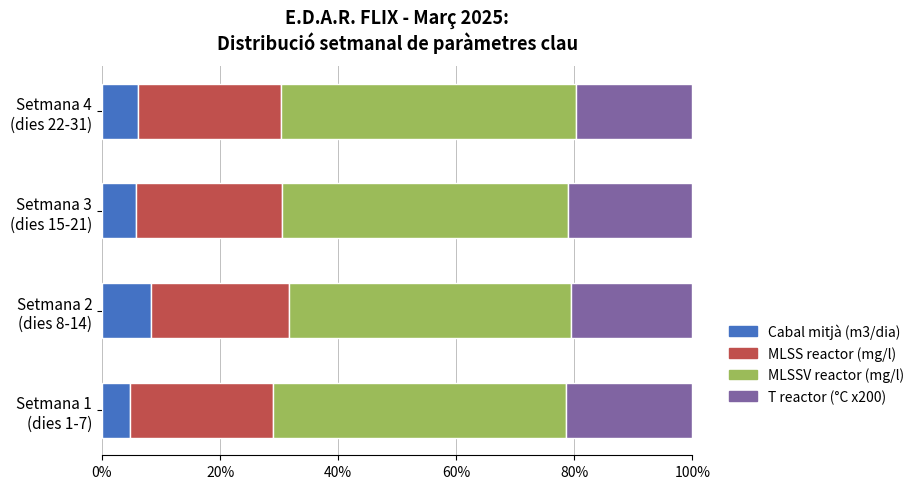

What is the highest value of the Cabal mitjà (m3/dia) series?

8.2